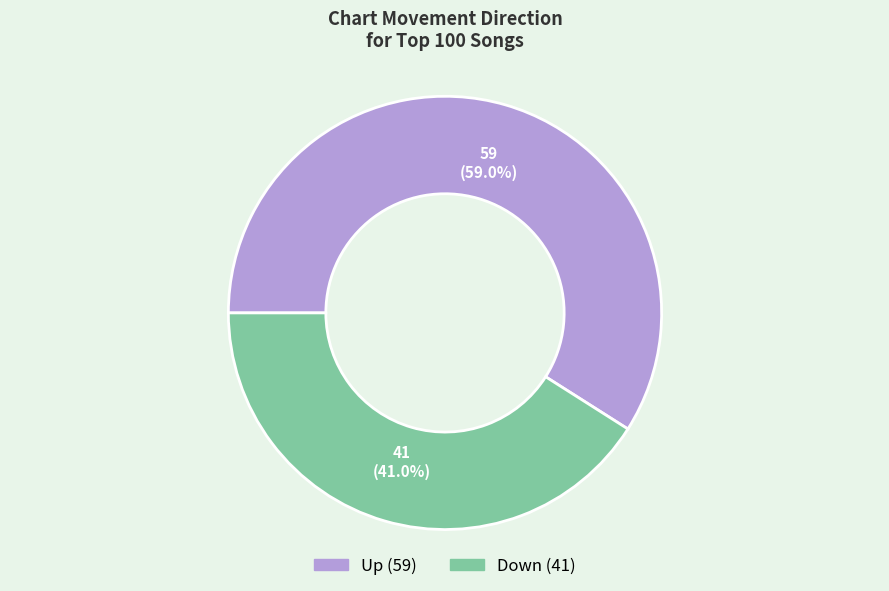

Does any single category account for the majority?

Yes